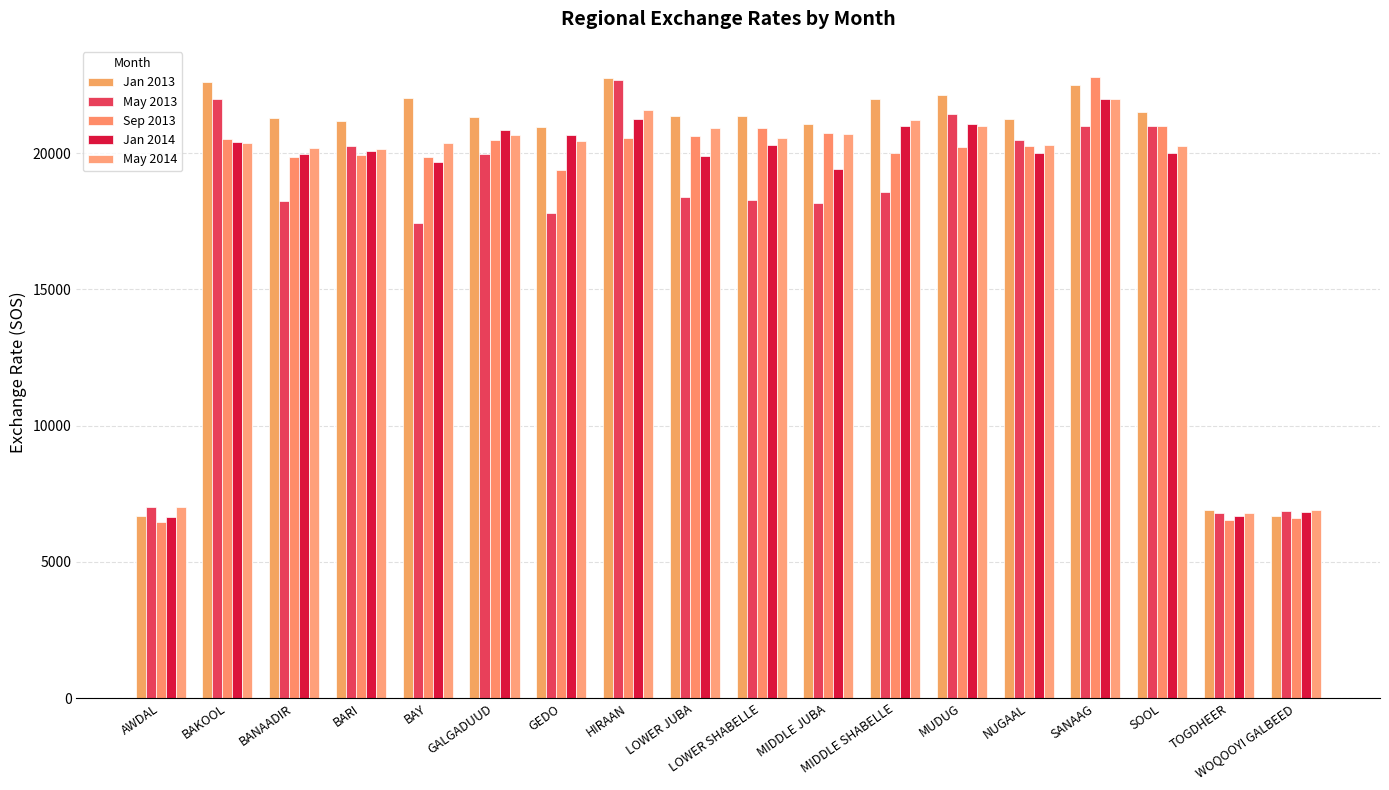

Which category has the highest value in the May 2013 series?

HIRAAN